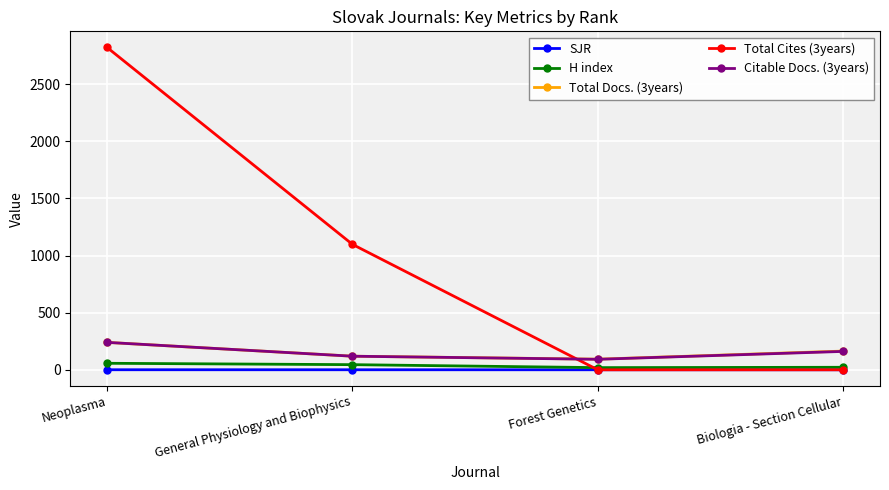

At which label does Total Docs. (3years) reach its peak?

Neoplasma